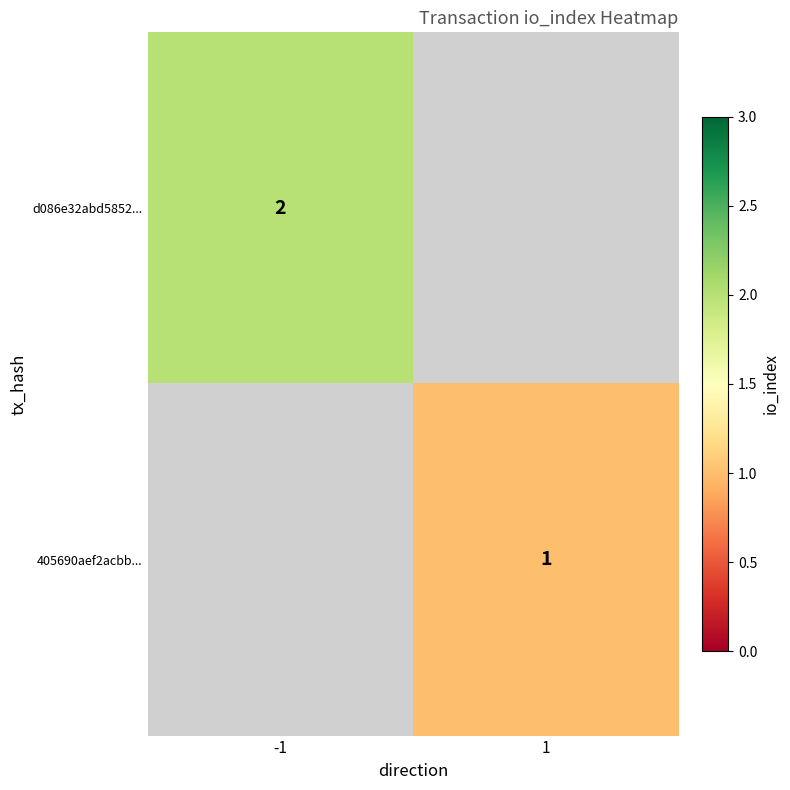

True or false: 405690aef2acbb... has a value of 1 at 1.

True